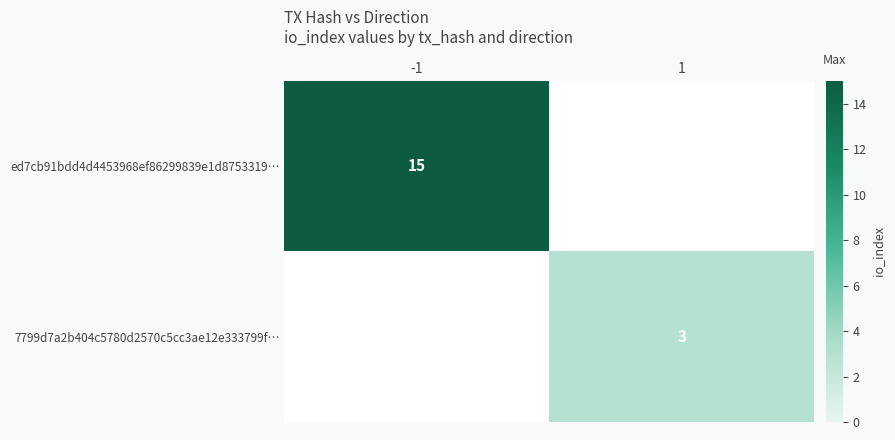

The value of 7799d7a2b404c5780d2570c5cc3ae12e333799f… at 1 is 3. True or false?

True